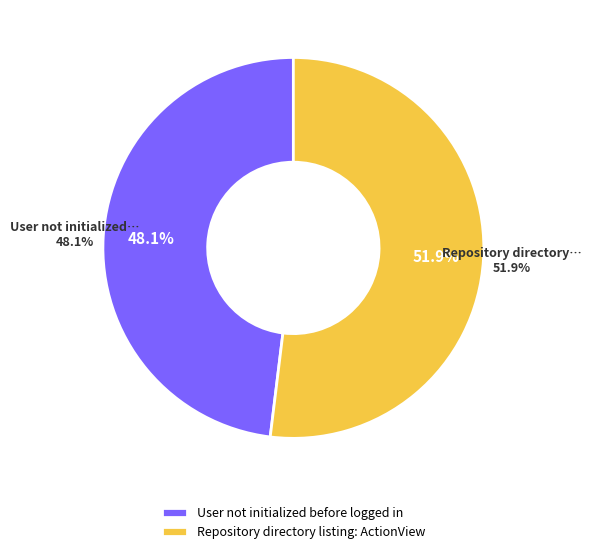

Rank the categories by value from lowest to highest.

User not initialized before logged in, Repository directory listing: ActionView